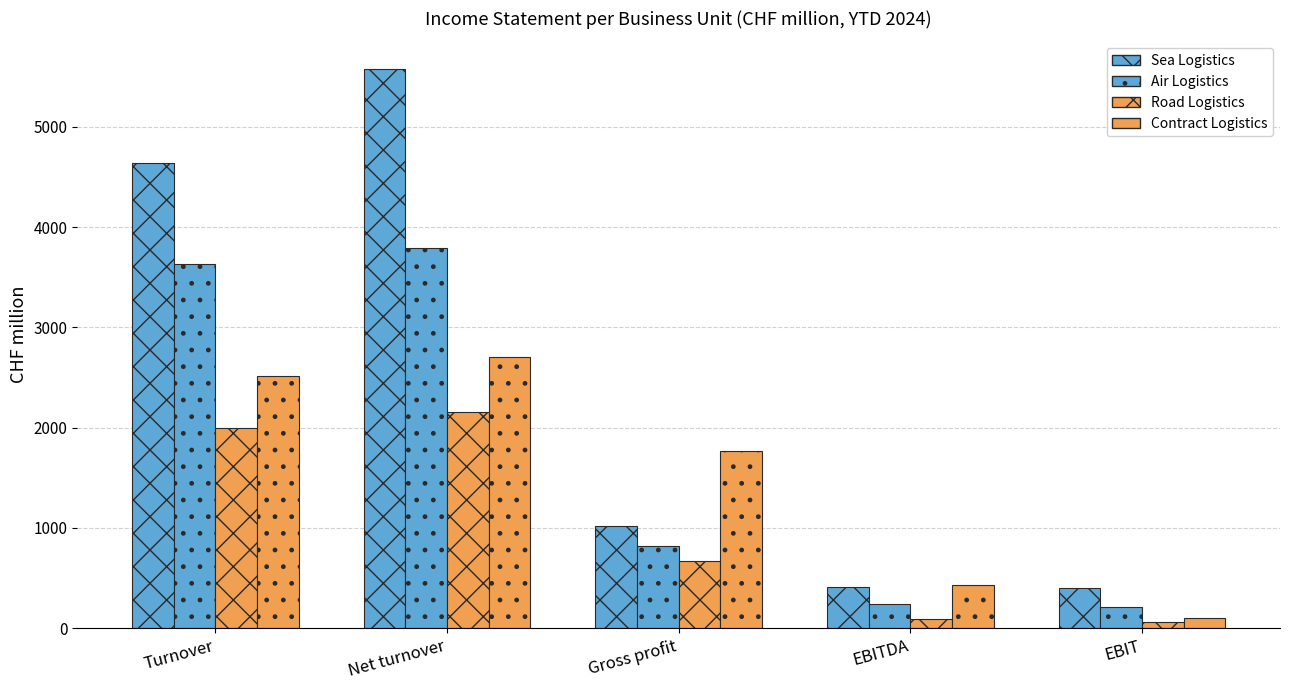

How many series are shown in this chart?

4